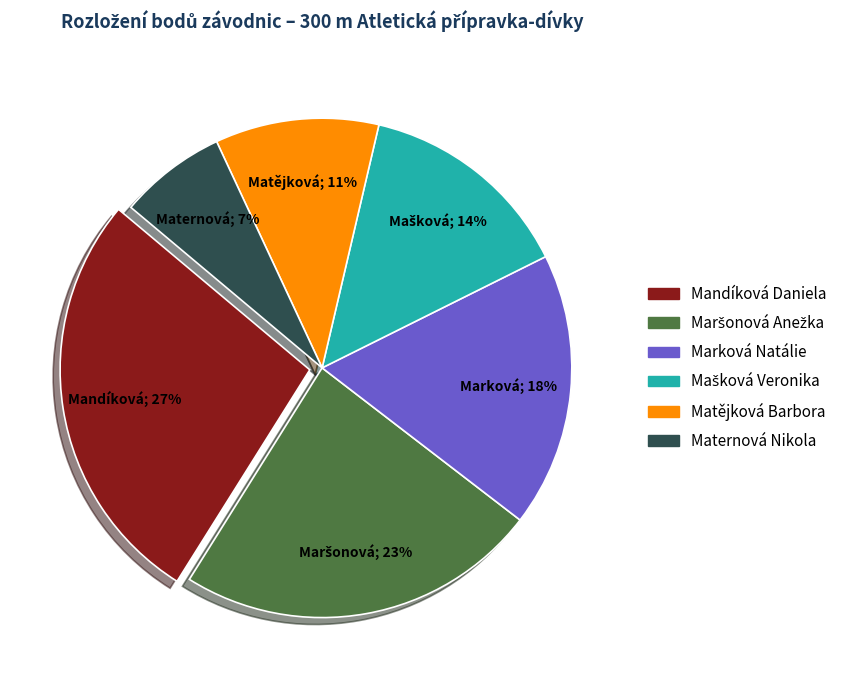

To the nearest percent, what is the difference between the largest and smallest slice percentages?

20%